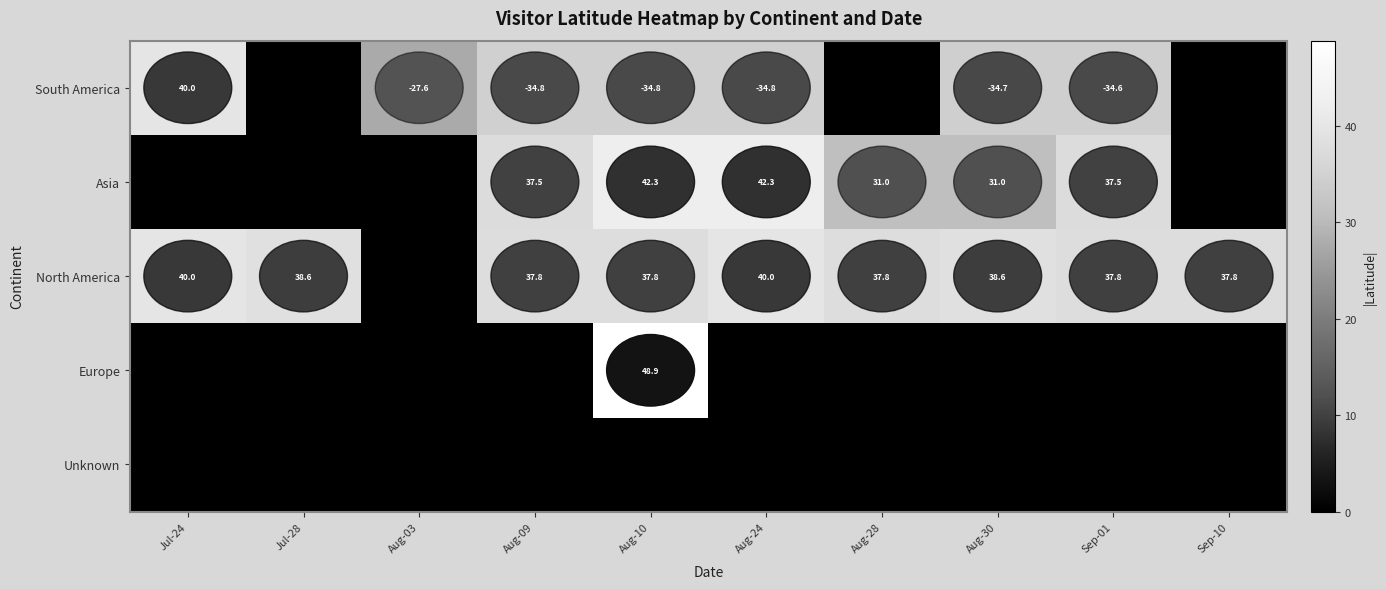

What is the sum of the South America values at Jul-24 and Aug-30?

5.3